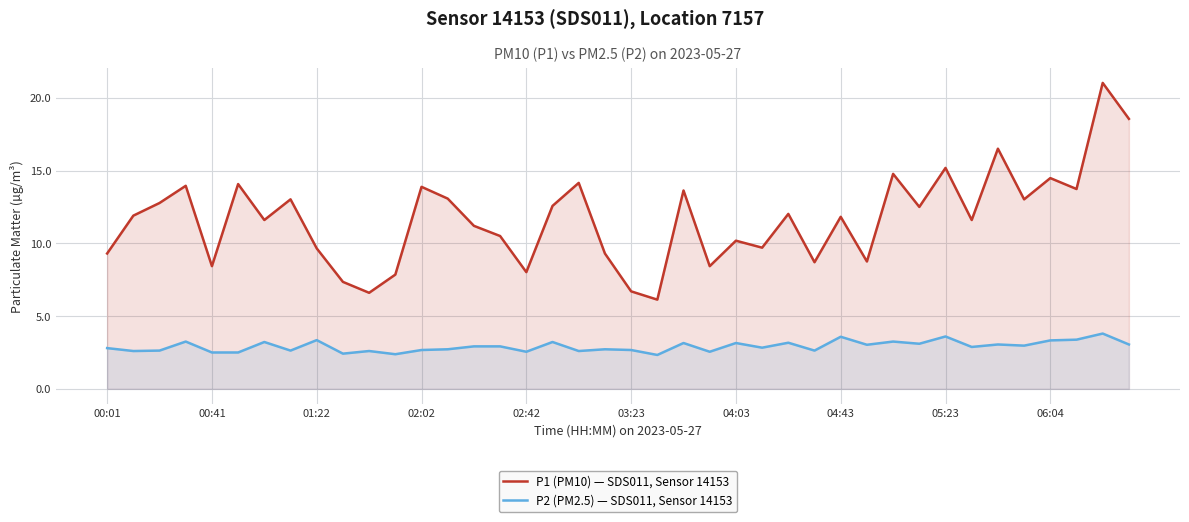

What is the average value of the P2 (PM2.5) — SDS011, Sensor 14153 series?

2.9